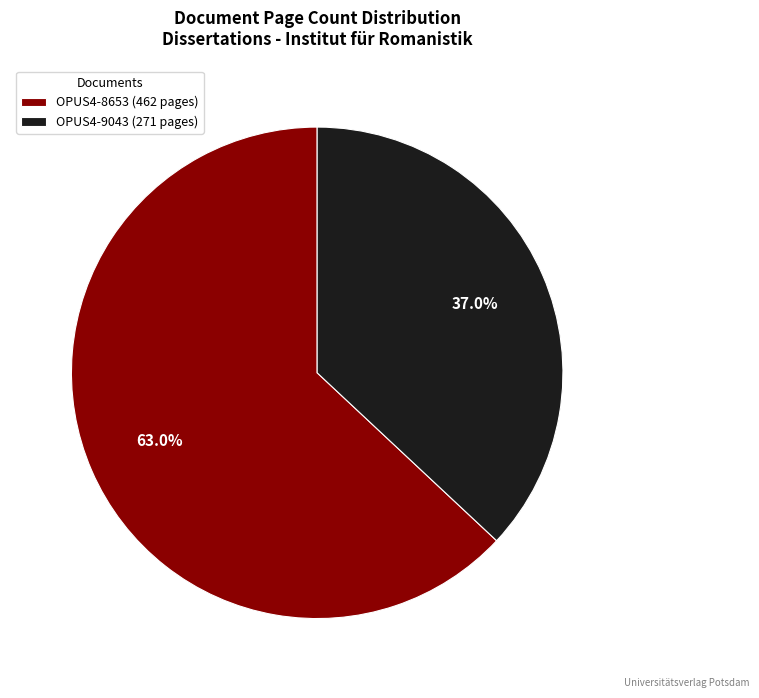

What percentage is the OPUS4-8653 slice, to the nearest percent?

63%